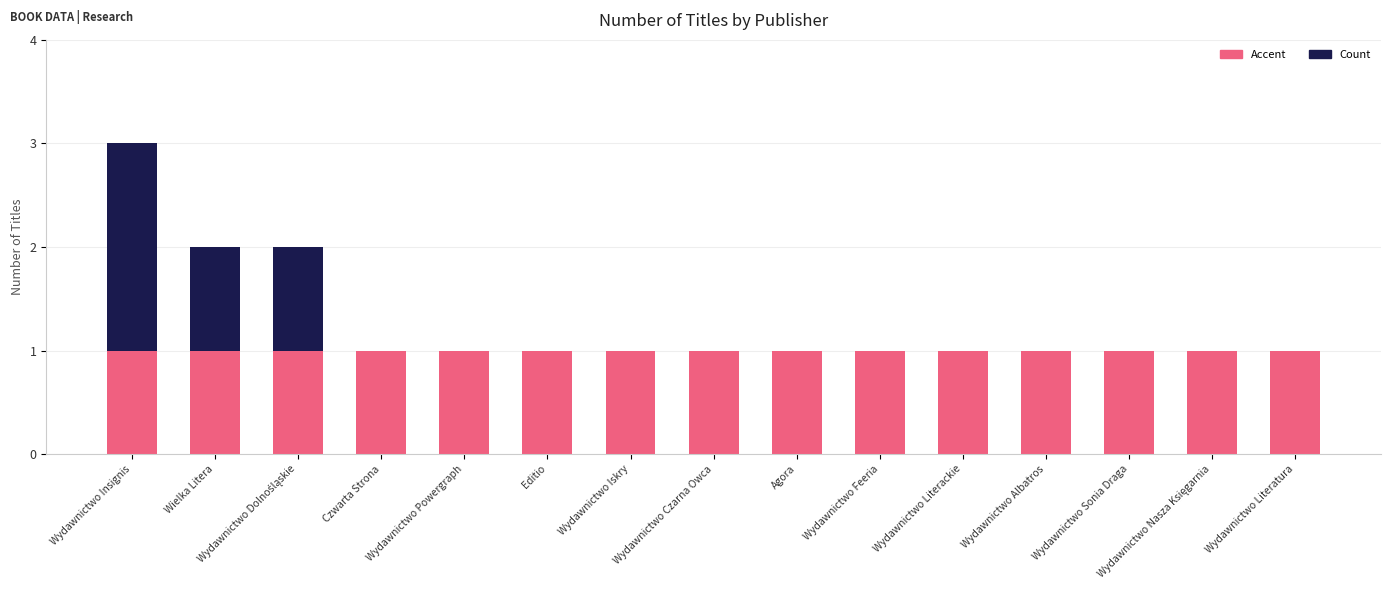

Which series has the largest range (max minus min)?

Count